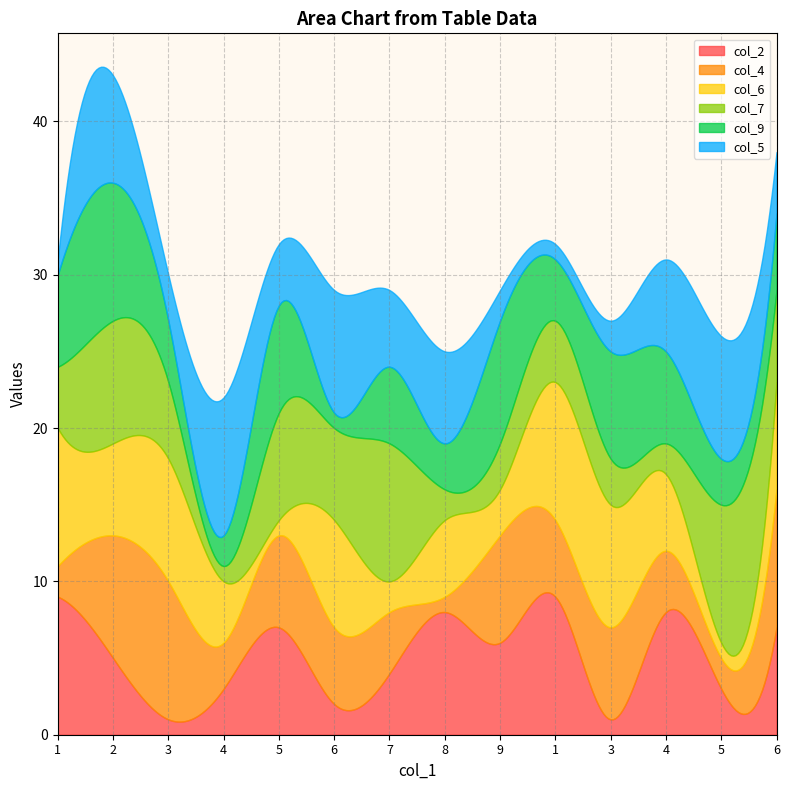

What is the difference between the maximum and minimum values in the col_7 series?

8